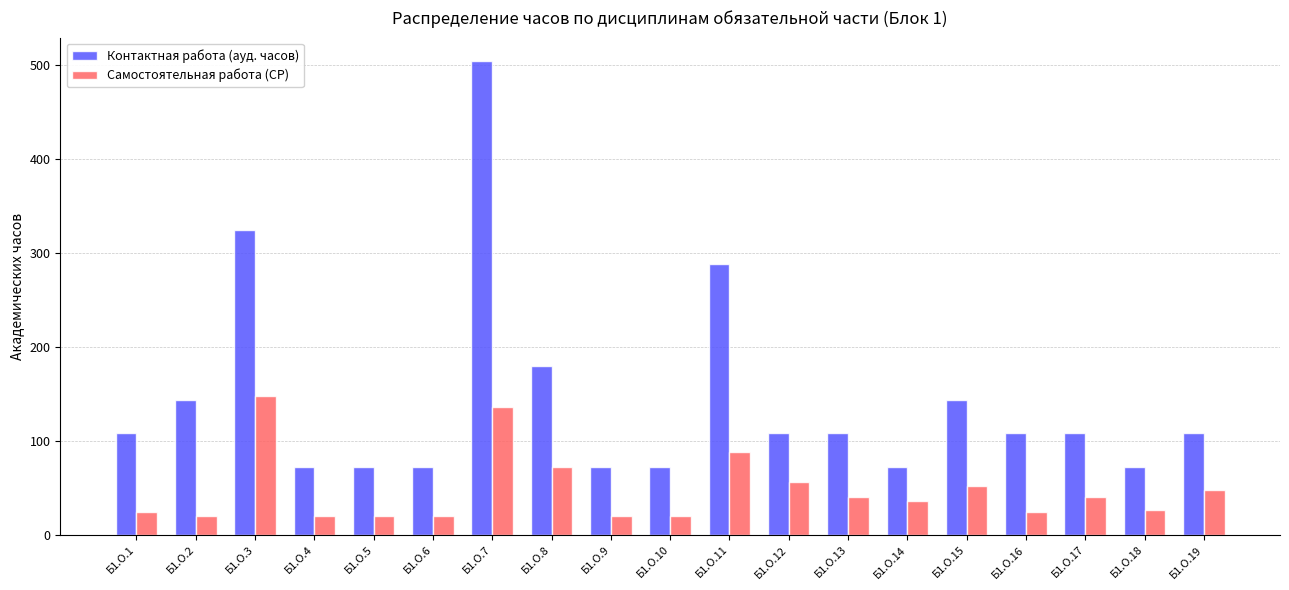

What is the minimum value shown in the chart?

20